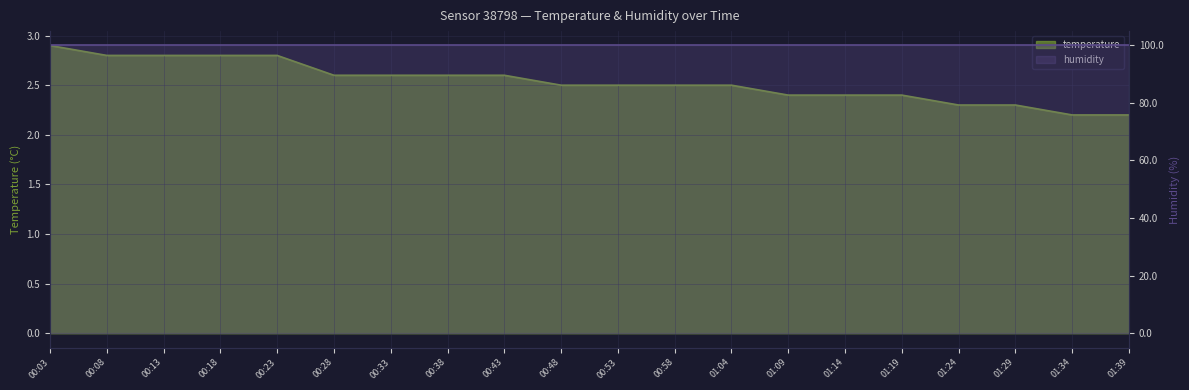

At which label is the value closest to 2?

01:34